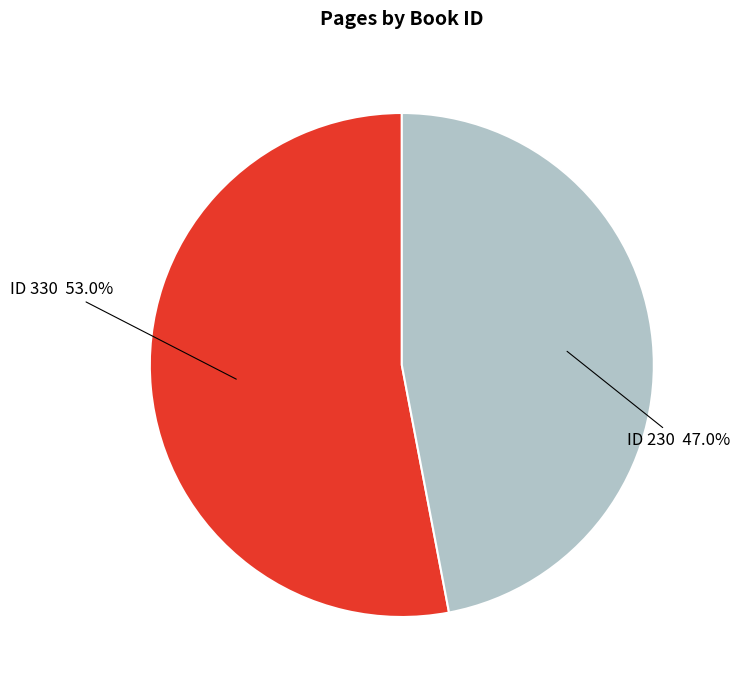

To the nearest percent, what is the difference between the largest and smallest slice percentages?

6%